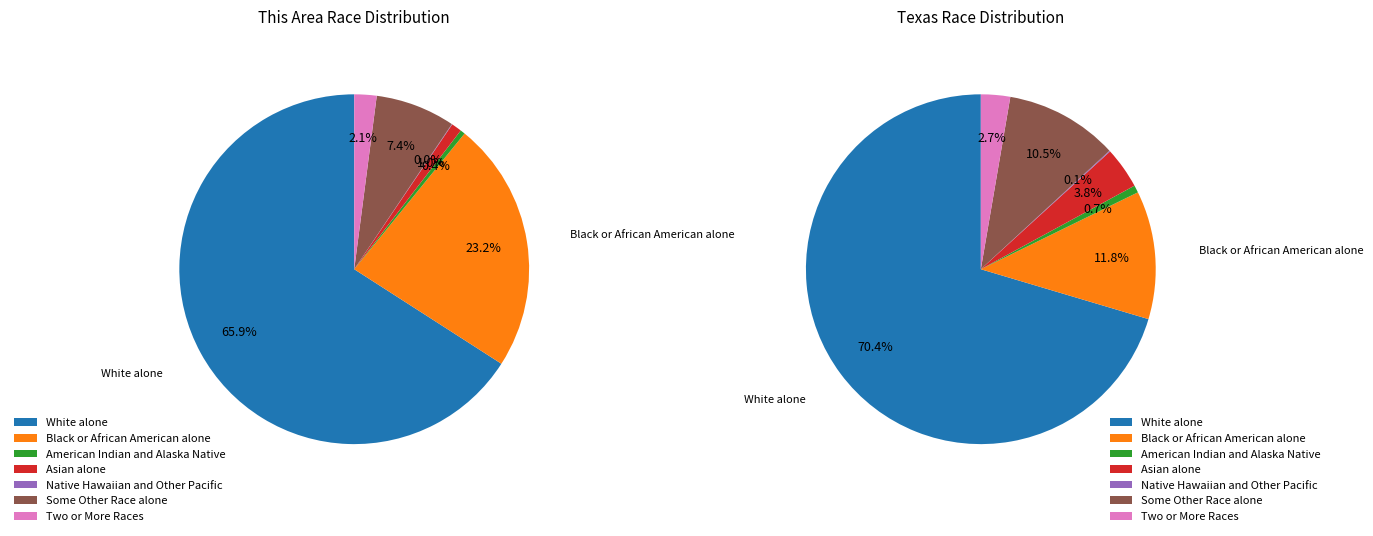

What is the smallest slice in the pie chart?

Native Hawaiian and Other Pacific